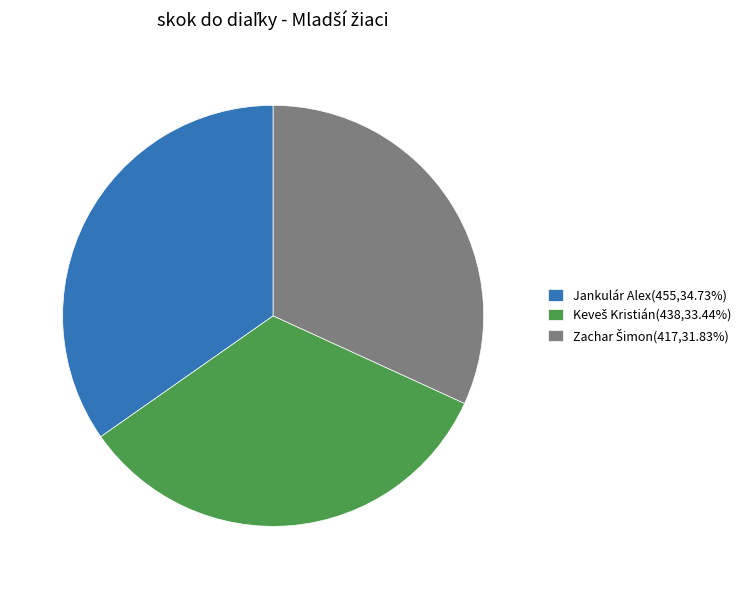

Is there a majority slice in this chart?

No